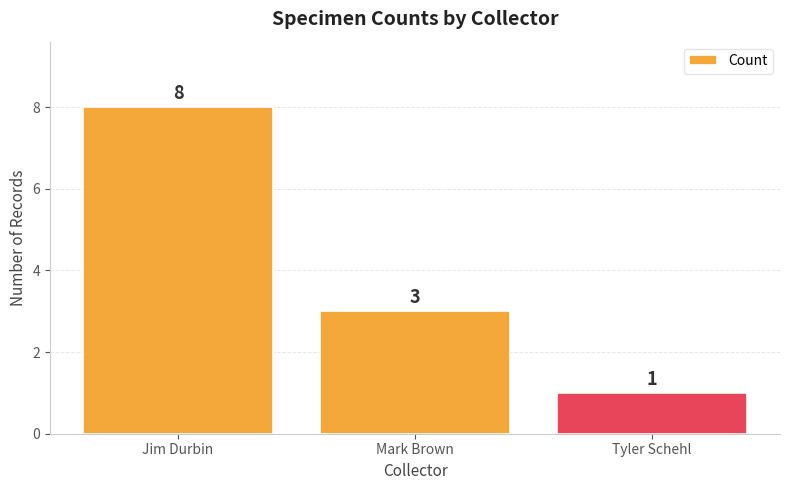

What is the change in value from Jim Durbin to Mark Brown?

-5